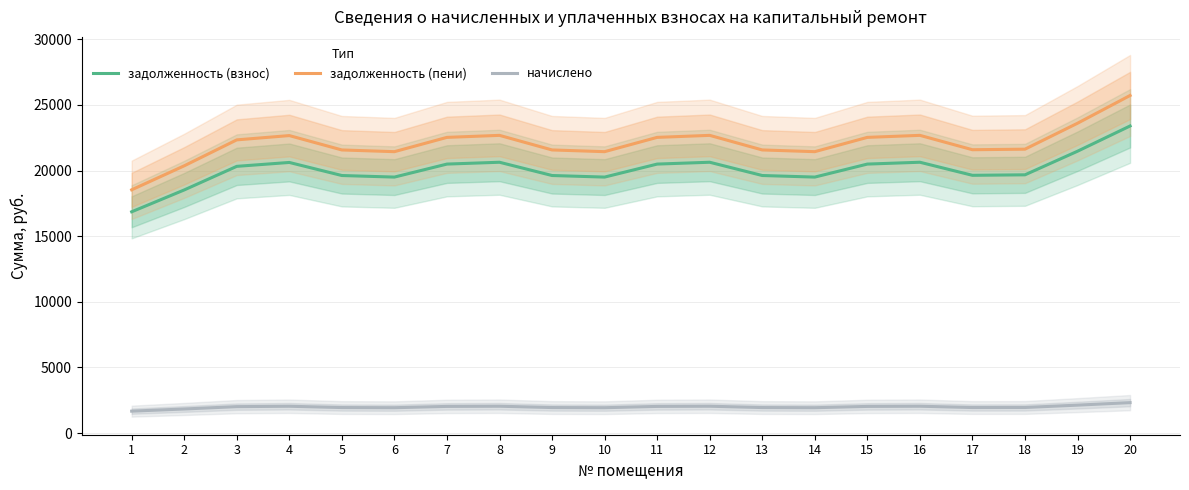

How many interior local valleys does the задолженность (взнос) series have?

4